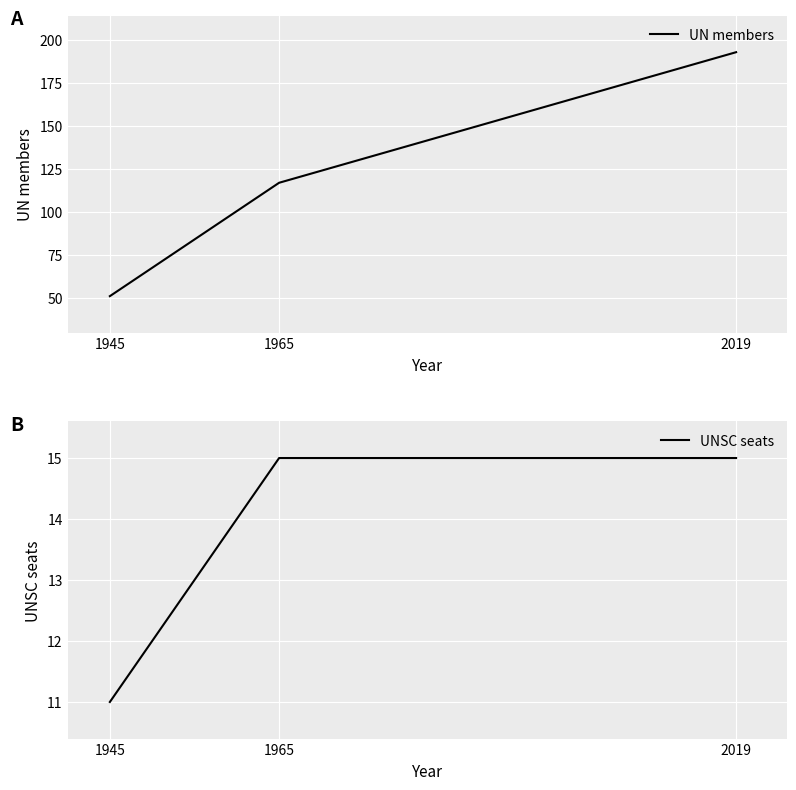

Reading right to left, list all the values displayed in this chart.

UN members: 193	117	51
UNSC seats: 15	15	11